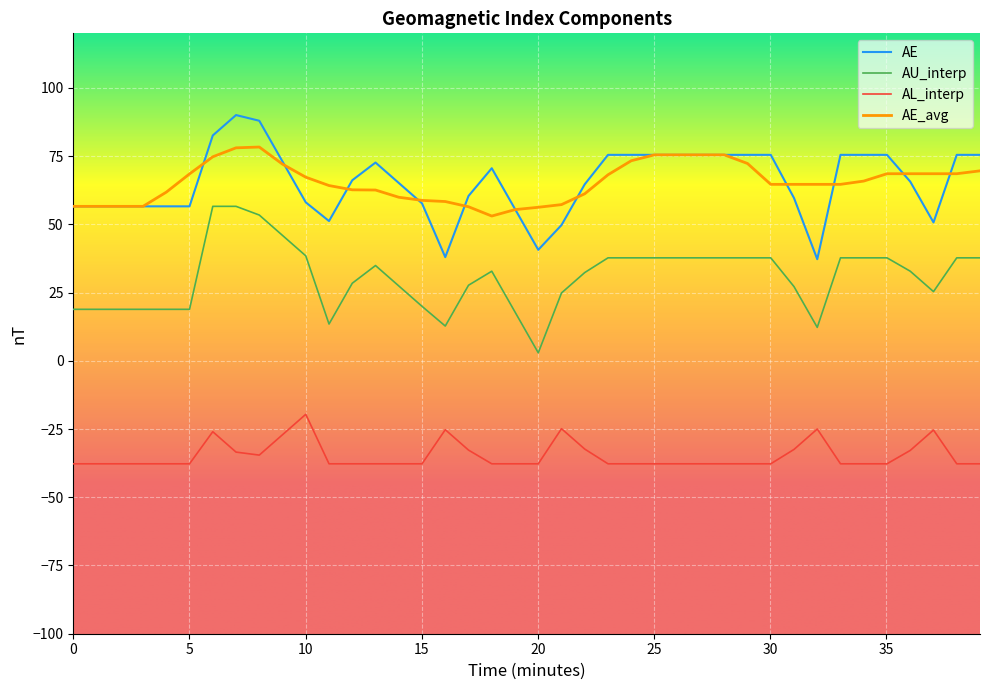

What is the maximum value for AU_interp?

56.6